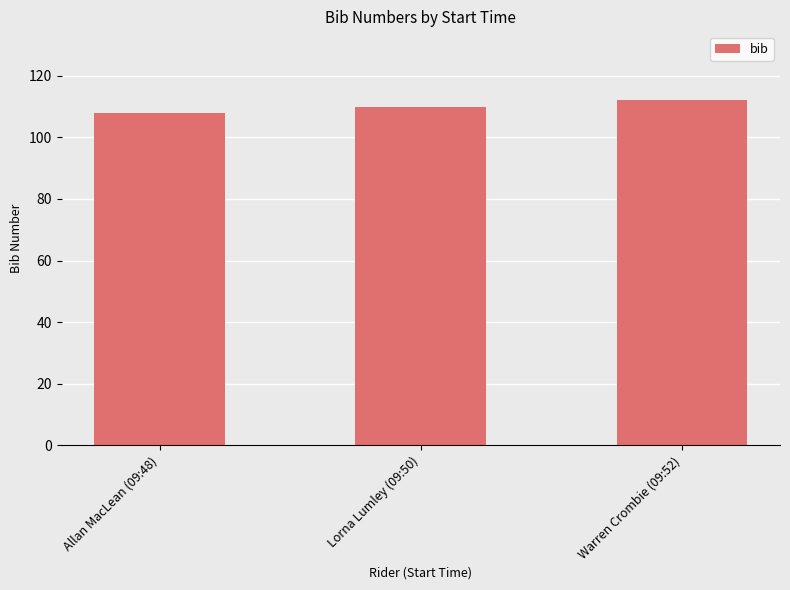

What is the value of the 1st bar from the left?

108